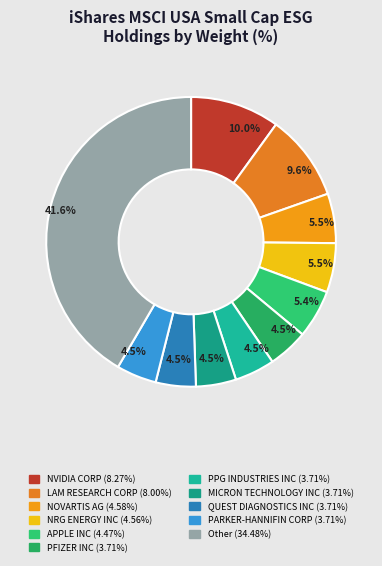

How many segments does this pie chart have?

11